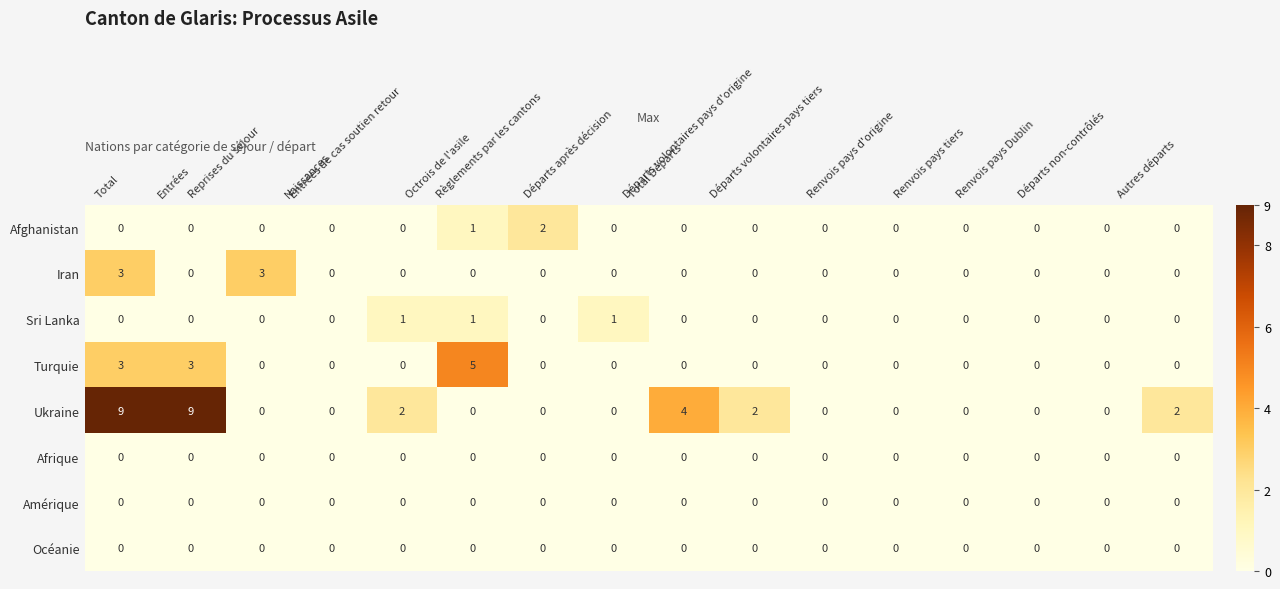

Which series has the largest total across all categories?

Ukraine